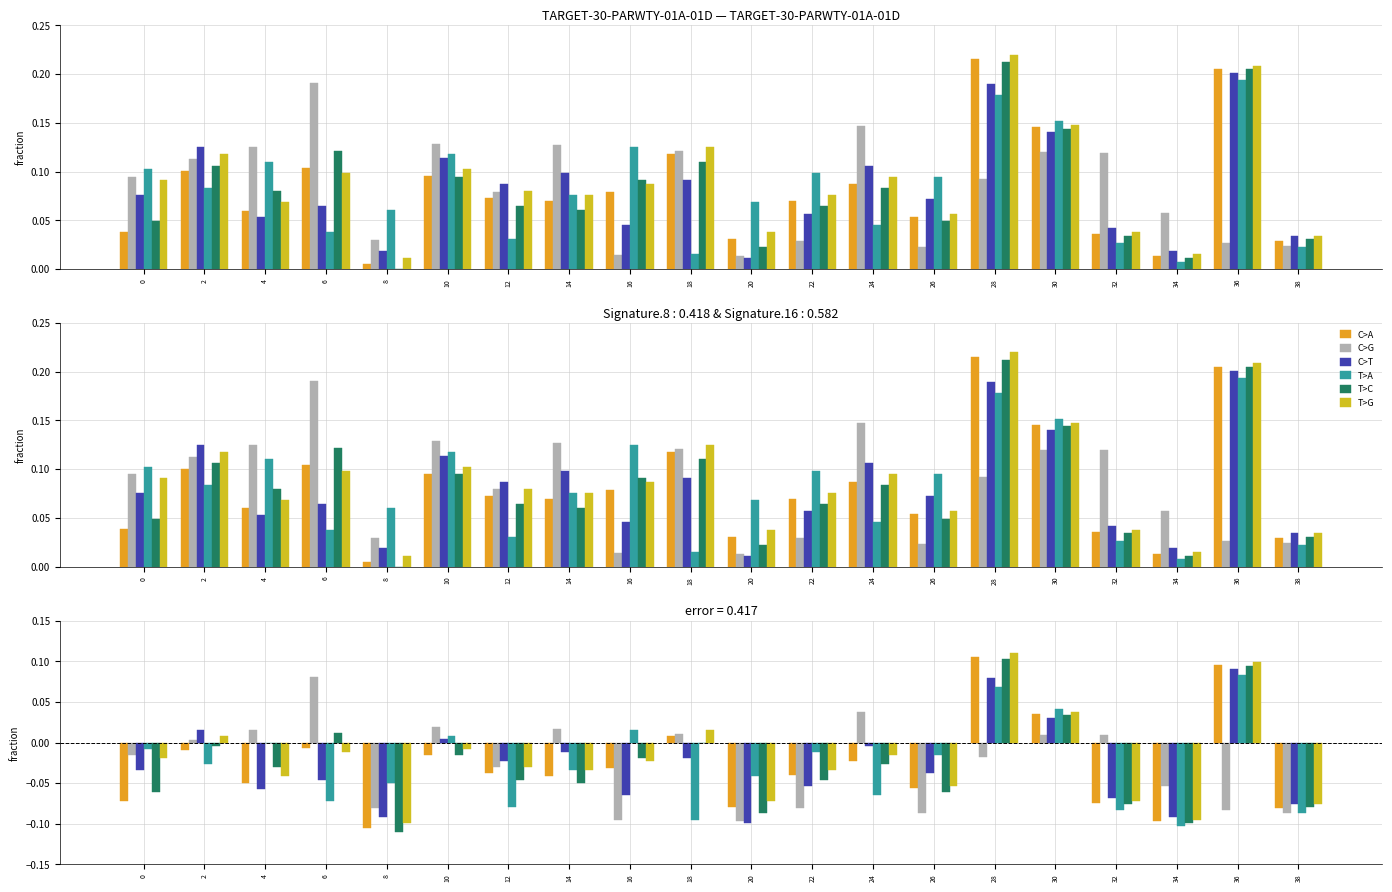

List the labels in order of T>G value, smallest first.

8, 34, 38, 20, 32, 26, 4, 14, 22, 12, 16, 0, 24, 6, 10, 2, 18, 30, 36, 28